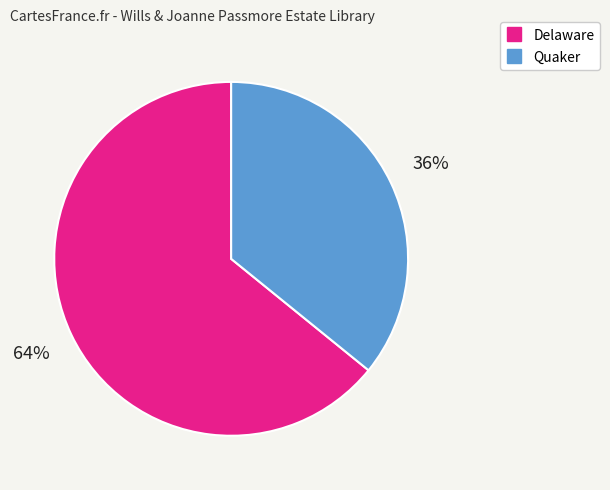

Is there a majority slice in this chart?

Yes